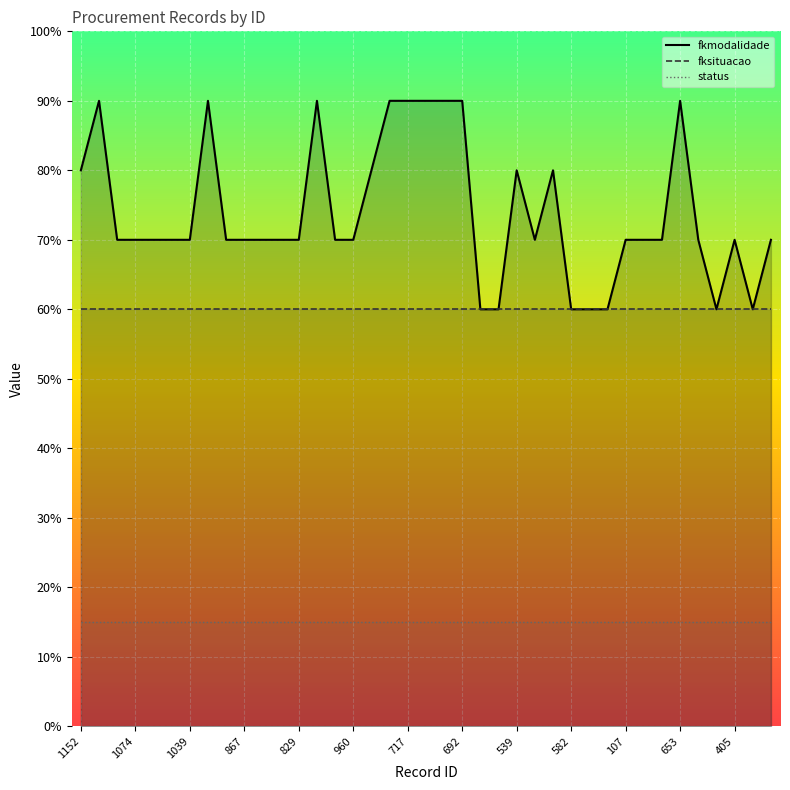

Does the chart display data point markers on the line(s)?

No